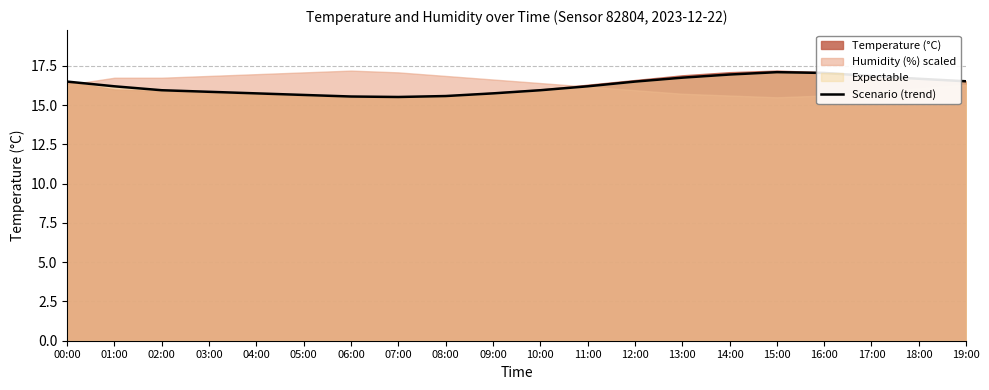

The Scenario (trend) series shows 6.3 at 11:00. True or false?

False